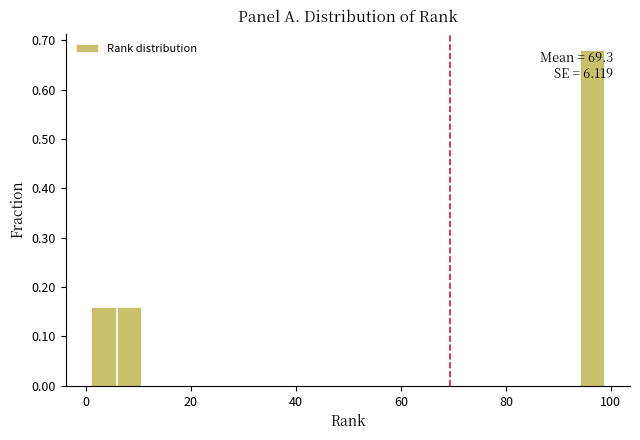

Read against the x-axis, roughly where is the centre of the tallest bar?

96